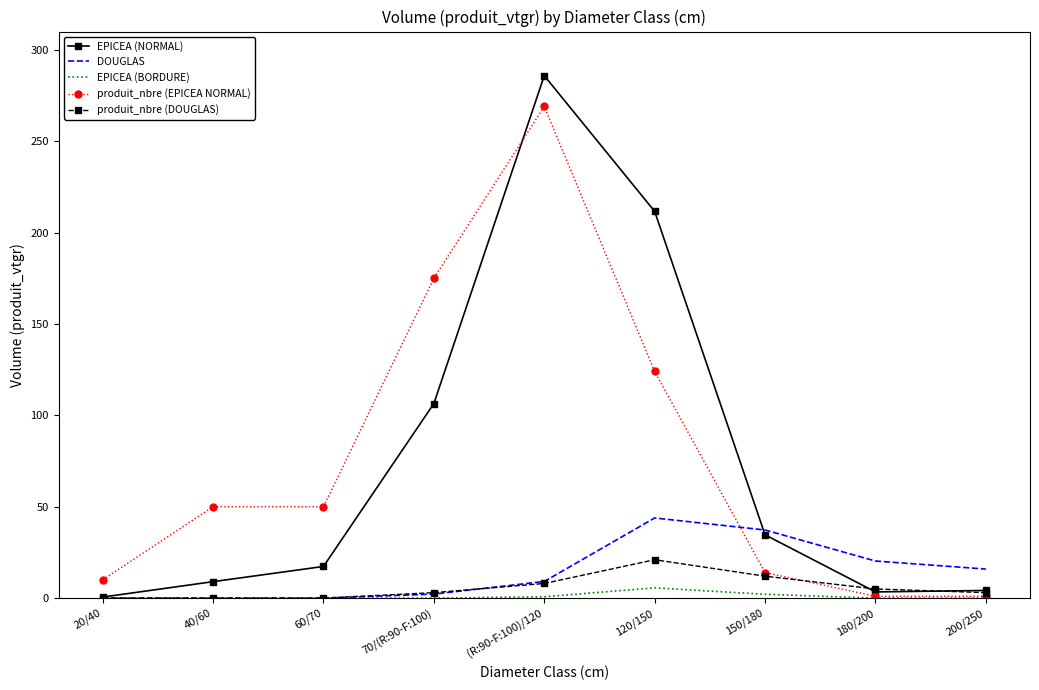

At which label is EPICEA (NORMAL) closest to 143?

70/(R:90-F:100)